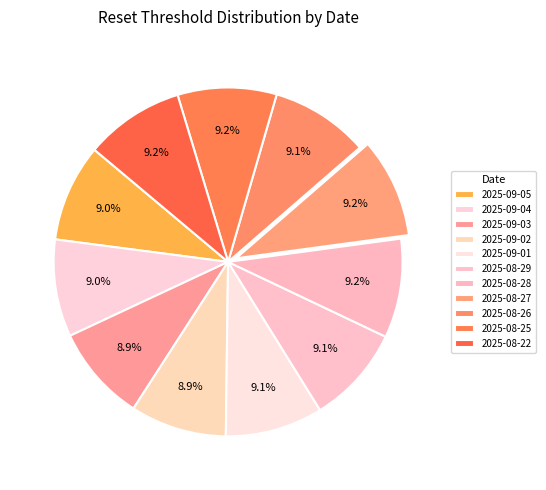

How many segments does this pie chart have?

11